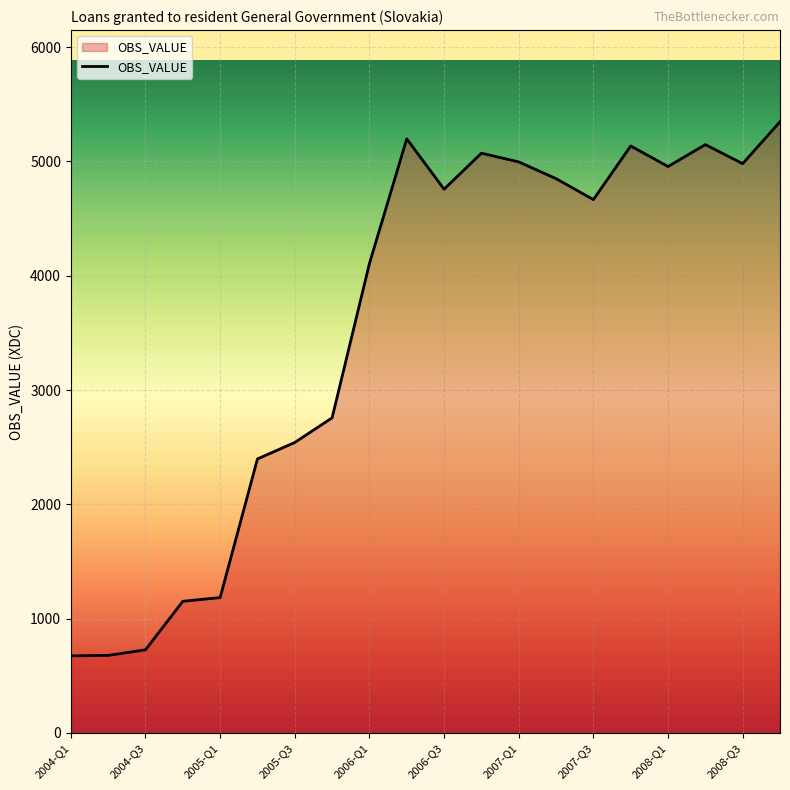

What is the difference between the maximum and minimum values?

4673.2